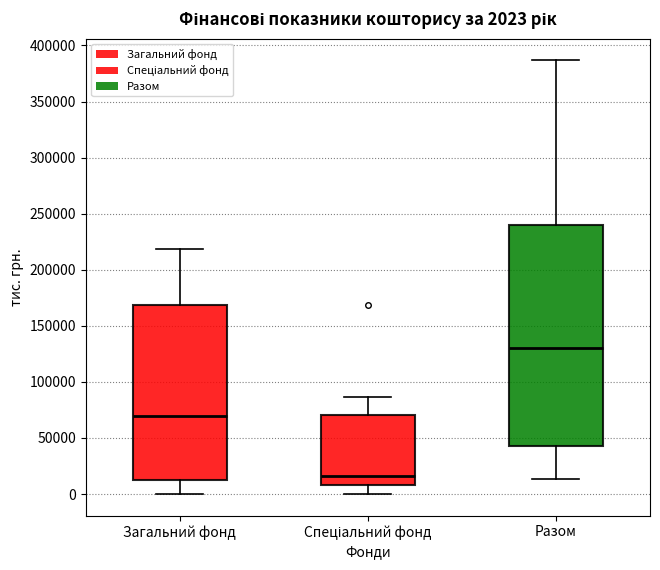

Which box has the lowest median line?

Спеціальний фонд